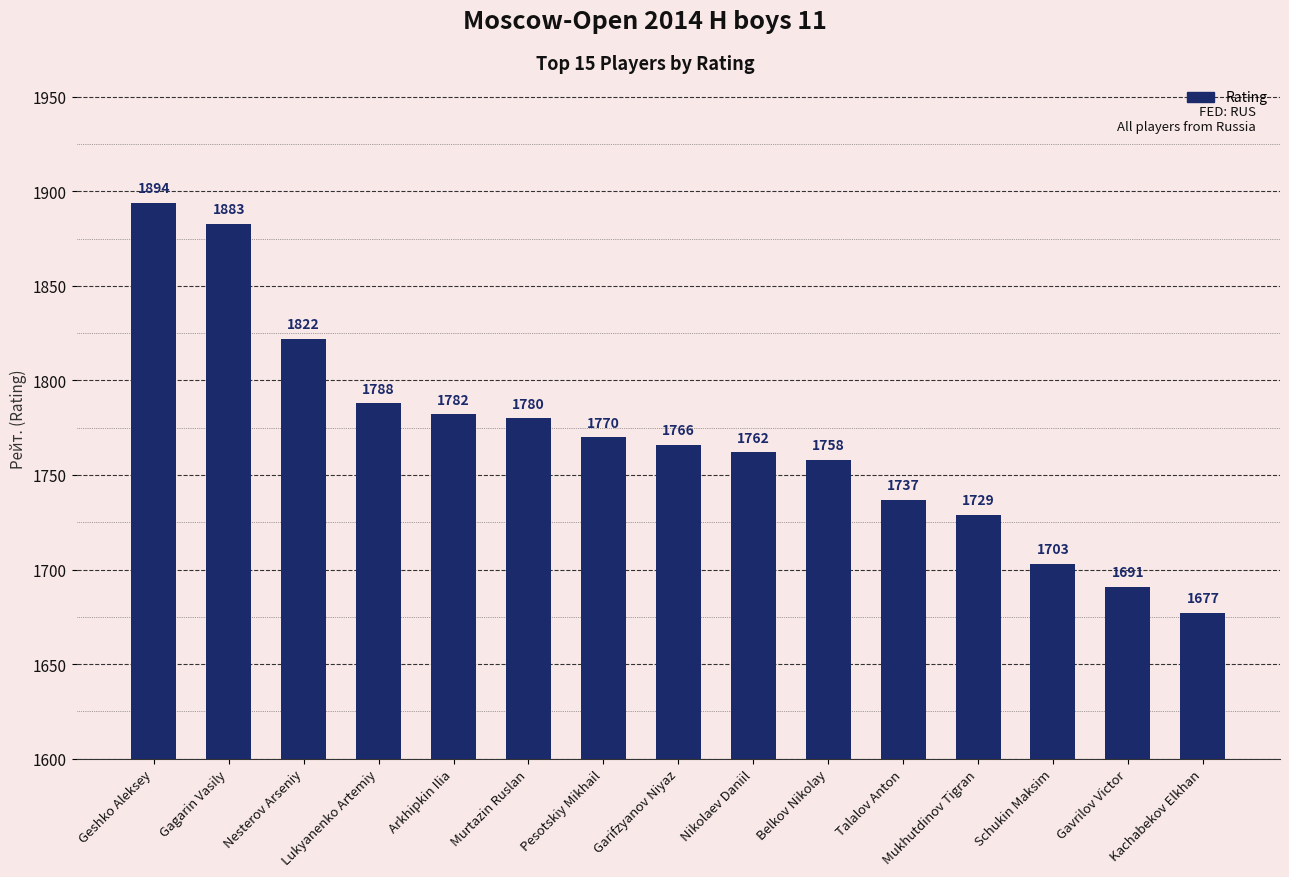

Reading right to left, what are all the values shown in this chart?

Kachabekov Elkhan=1677	Gavrilov Victor=1691	Schukin Maksim=1703	Mukhutdinov Tigran=1729	Talalov Anton=1737	Belkov Nikolay=1758	Nikolaev Daniil=1762	Garifzyanov Niyaz=1766	Pesotskiy Mikhail=1770	Murtazin Ruslan=1780	Arkhipkin Ilia=1782	Lukyanenko Artemiy=1788	Nesterov Arseniy=1822	Gagarin Vasily=1883	Geshko Aleksey=1894